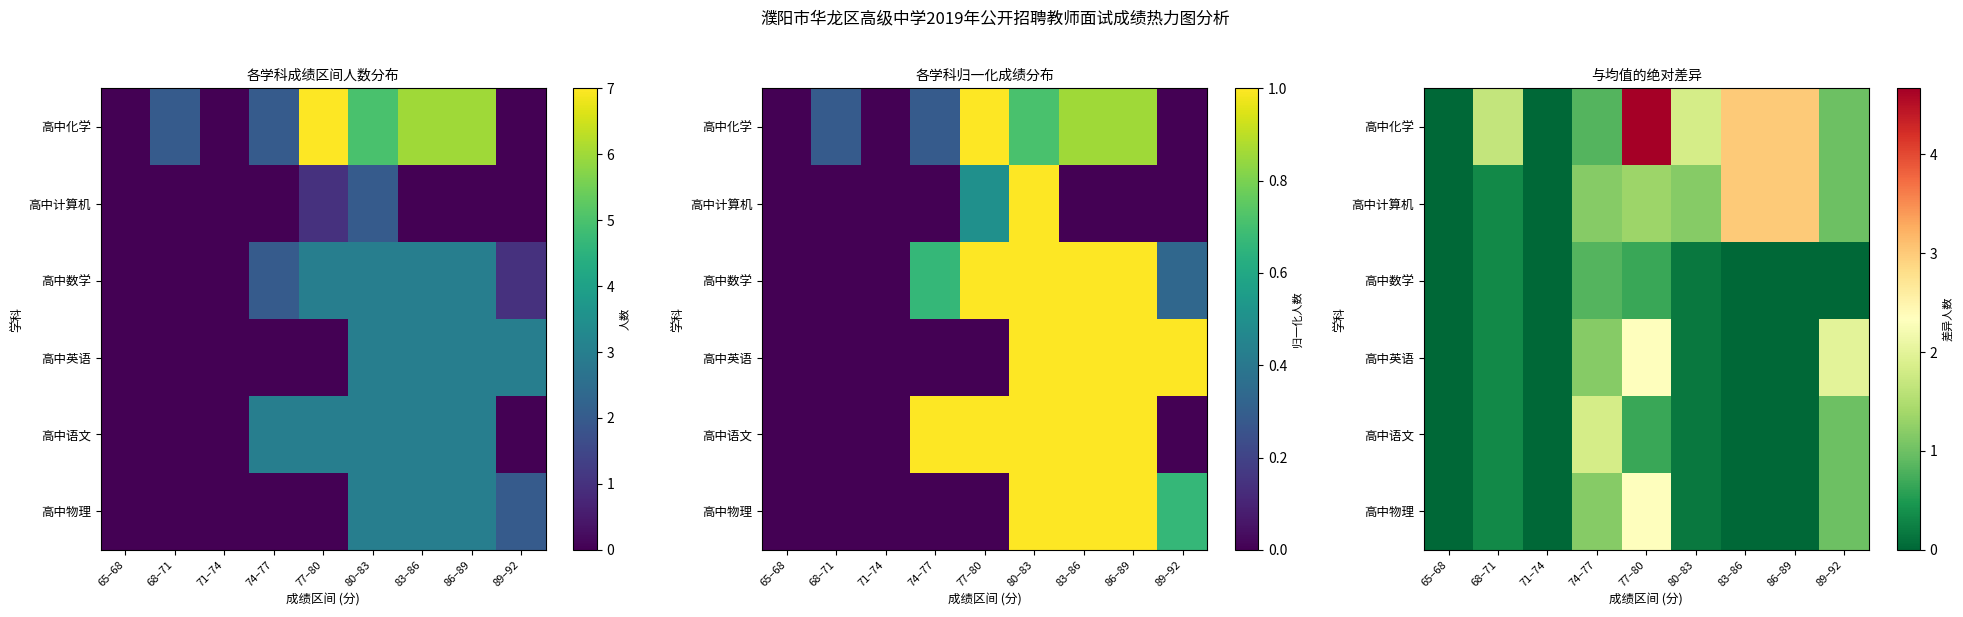

Rank the categories by 高中语文 value from highest to lowest.

74–77, 89–92, 77–80, 68–71, 80–83, 65–68, 71–74, 83–86, 86–89